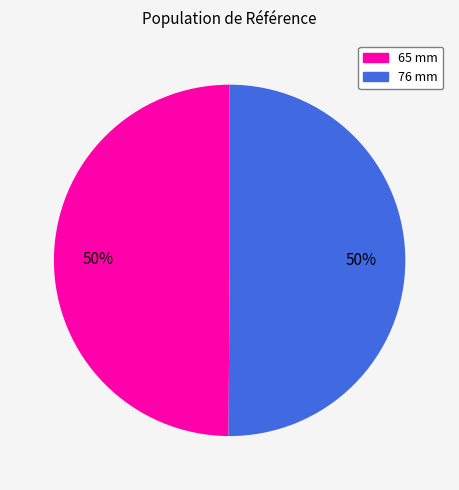

Do 65 mm and 76 mm together represent more than half of the pie?

Yes